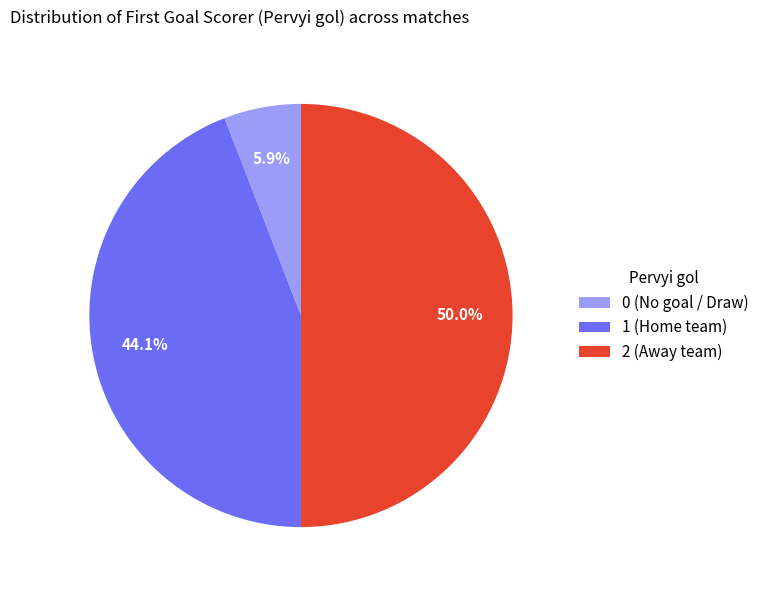

How much of the chart is everything except 1 (Home team)?

55.9%